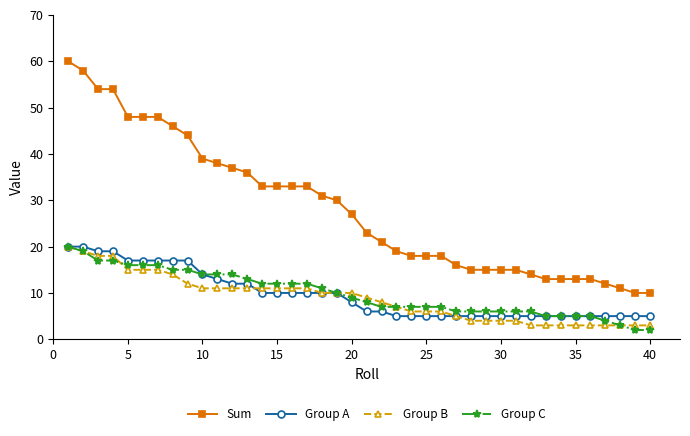

How many categories are shown in the chart?

40